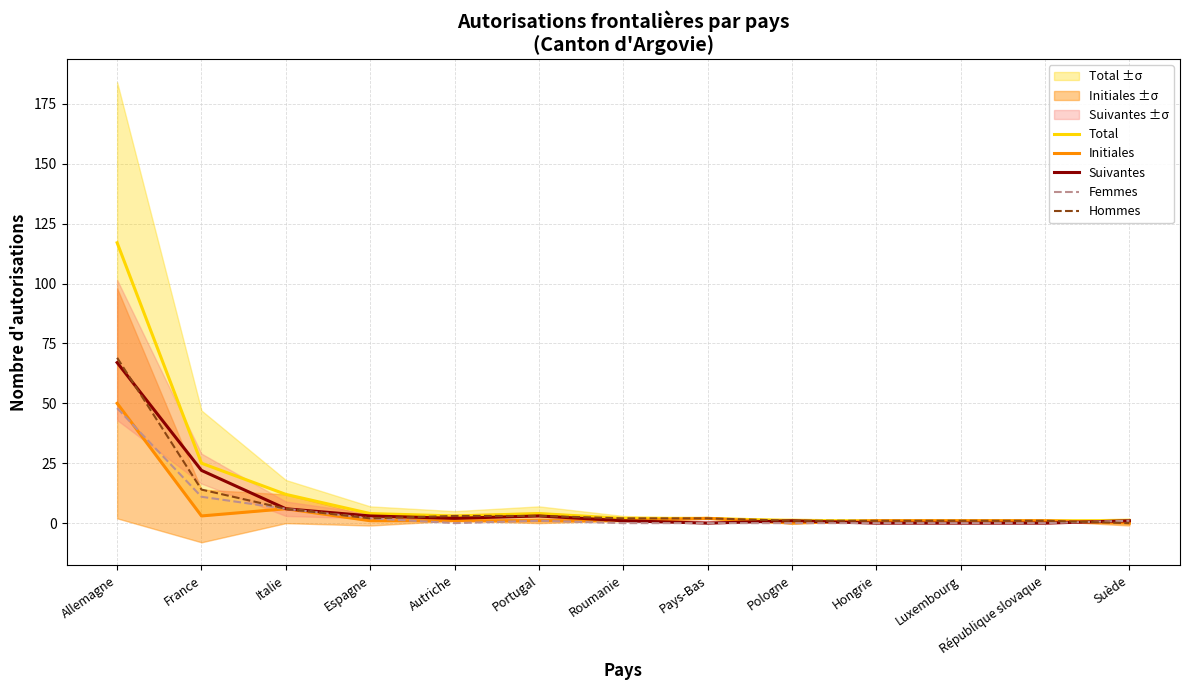

Where is the first local minimum for Femmes?

Autriche